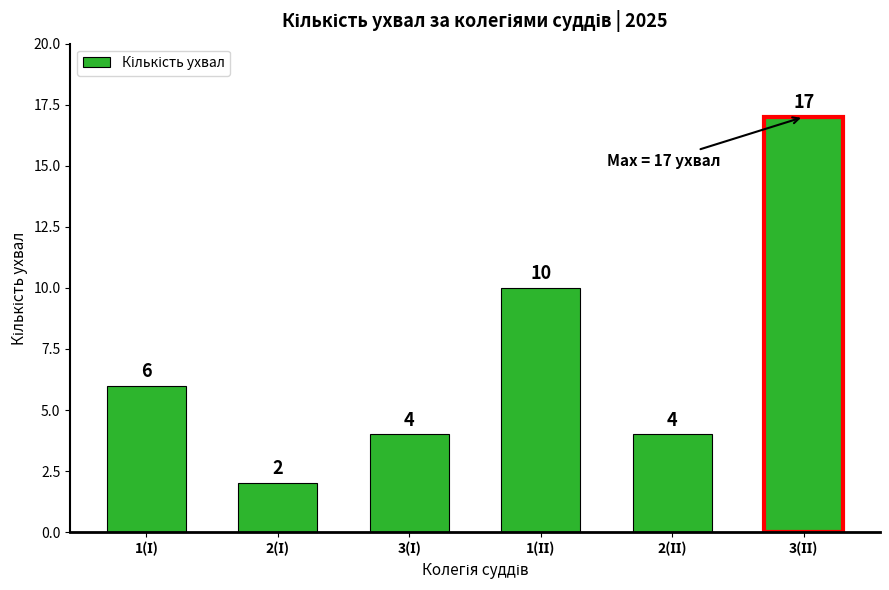

Reading left to right, list all the values displayed in this chart.

6	2	4	10	4	17